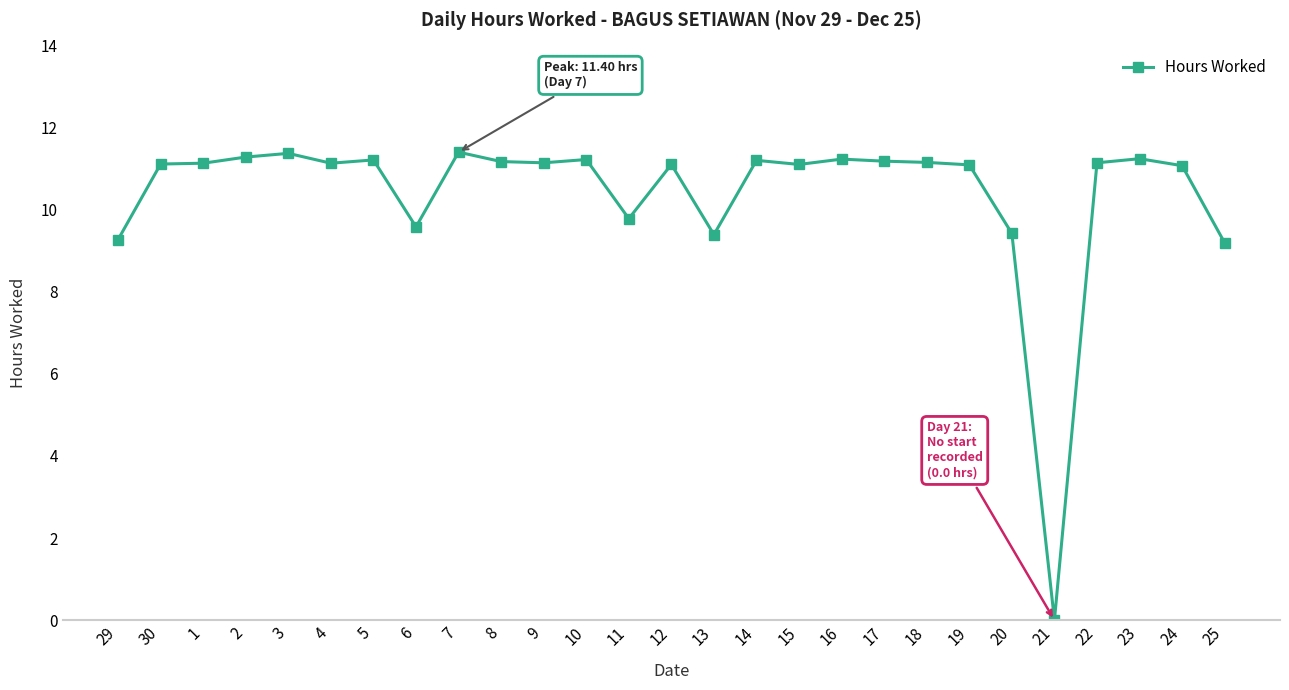

What is the difference between the second highest and minimum values?

11.4